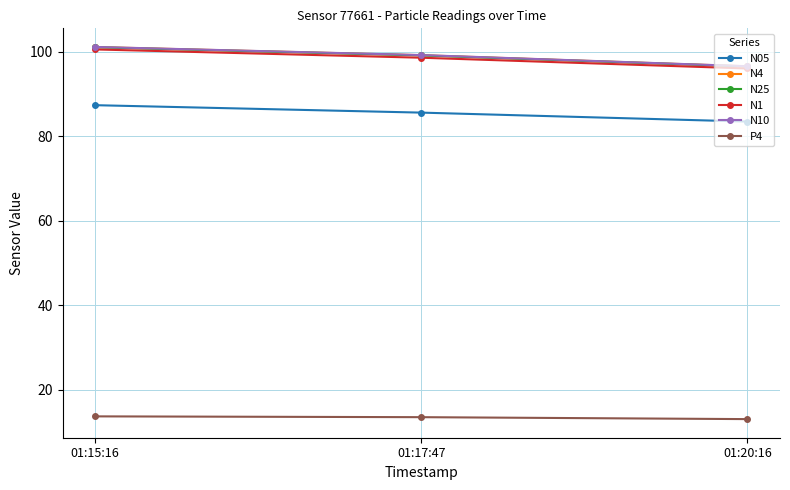

What is the difference between the highest and lowest values at 01:15:16?

87.4